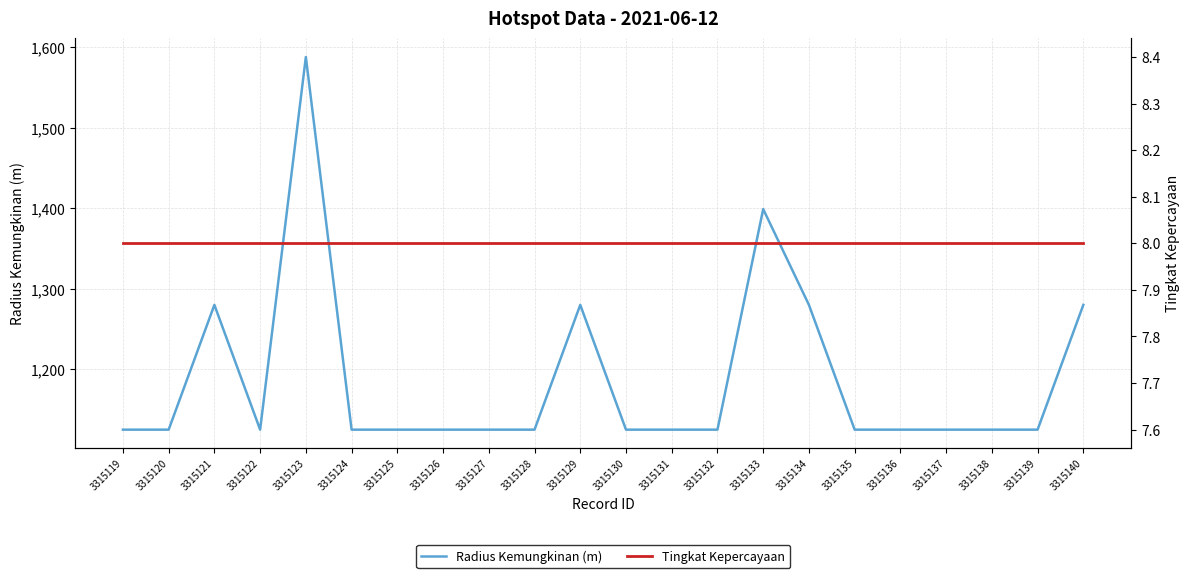

Rank the series by their average value, from highest to lowest.

Radius Kemungkinan (m), Tingkat Kepercayaan